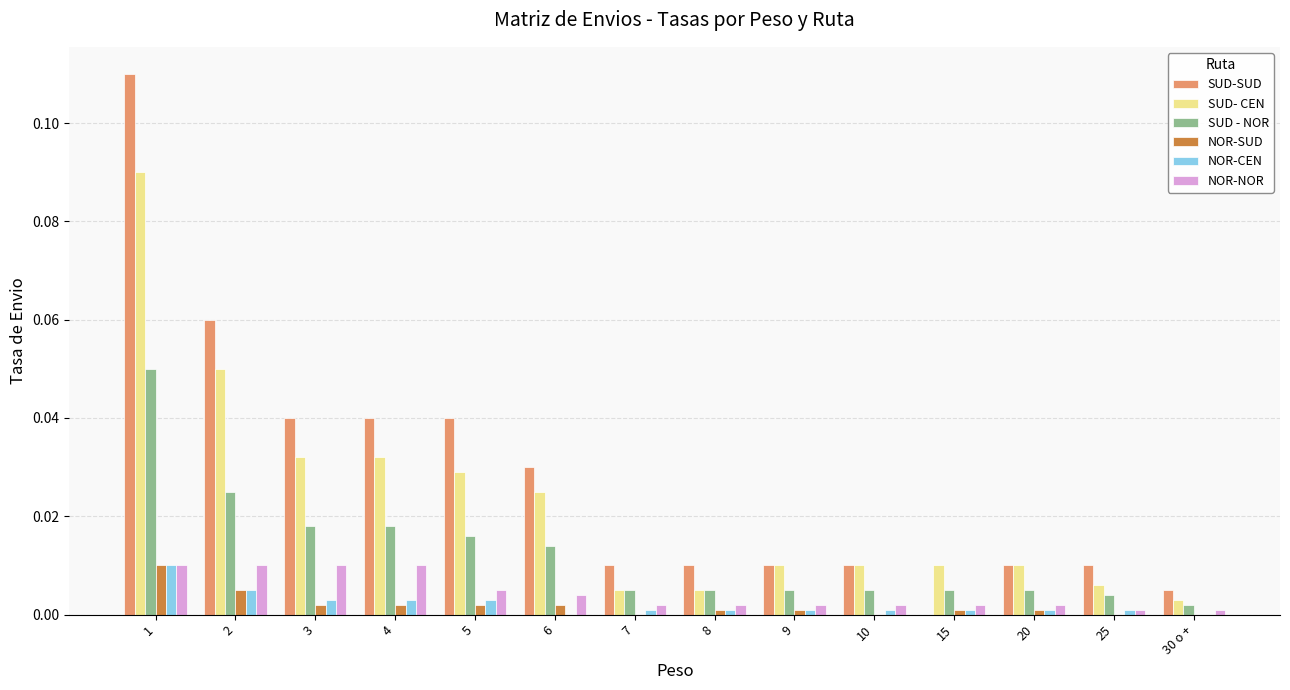

Which series changed the most between 1 and 3?

SUD-SUD